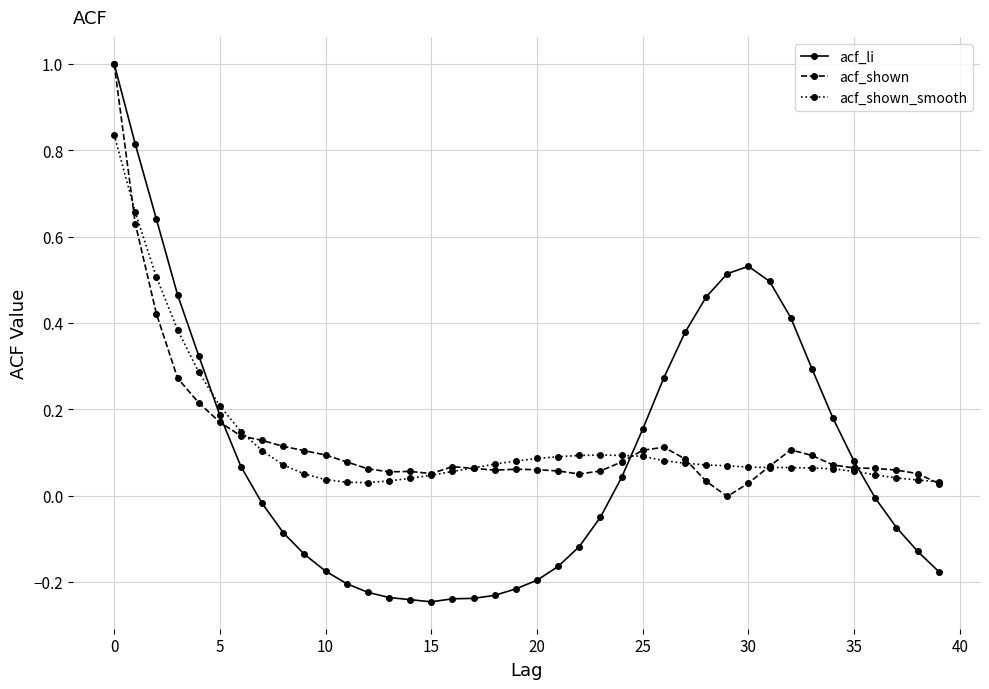

Does the chart have visible grid lines?

Yes